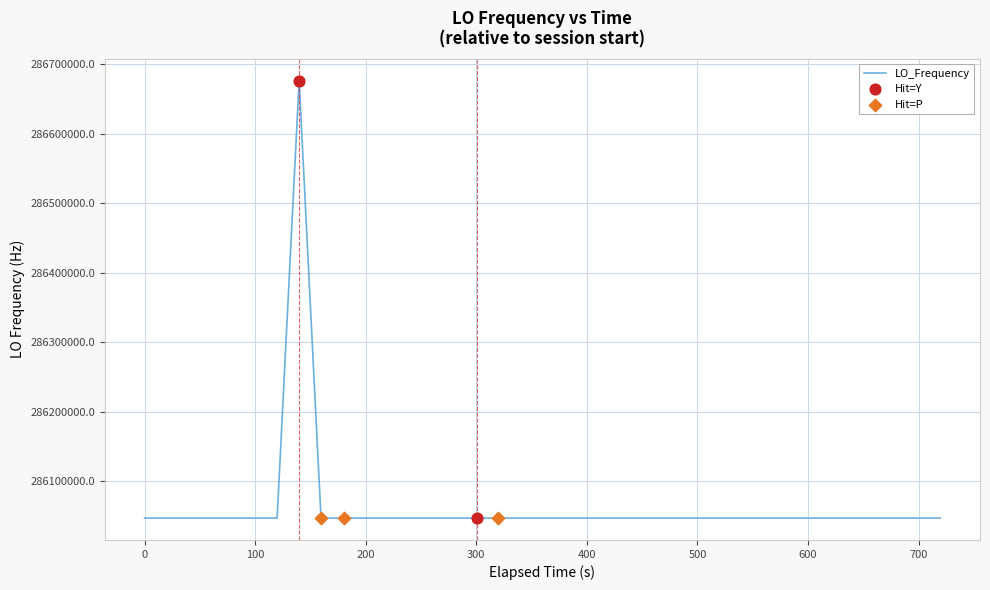

What is the greatest value displayed?

286676145.7